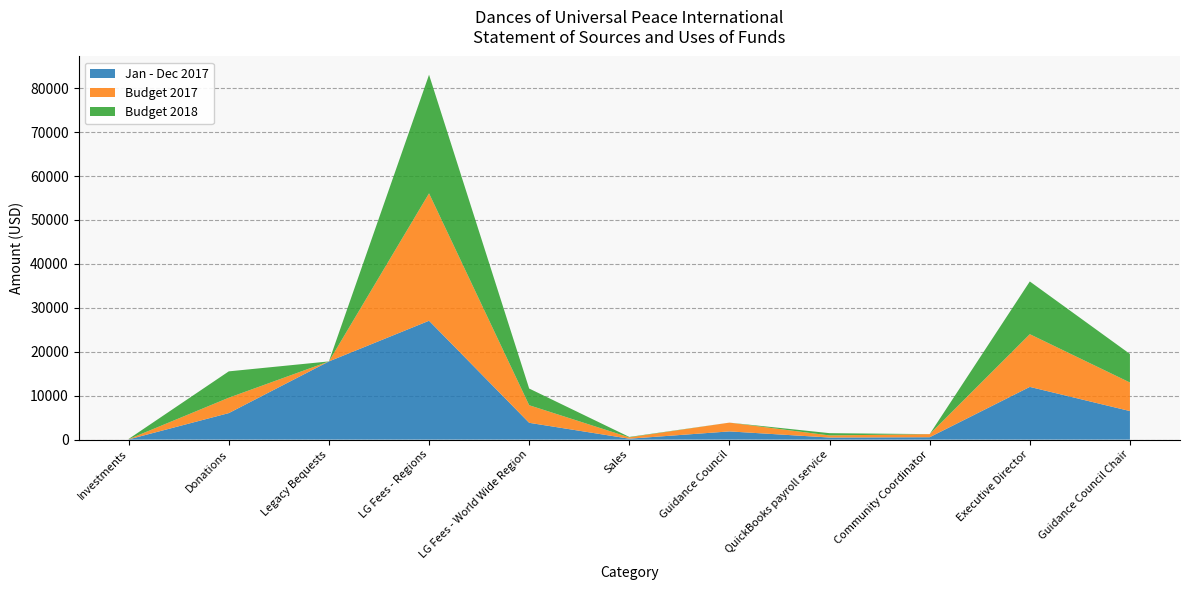

Reading left to right, what are all the values shown in this chart?

Jan - Dec 2017: Investments=53.0	Donations=6036.6	Legacy Bequests=17800.0	LG Fees - Regions=27054.6	LG Fees - World Wide Region=3827.8	Sales=210.2	Guidance Council=1870.0	QuickBooks payroll service=475.7	Community Coordinator=547.3	Executive Director=12000.0	Guidance Council Chair=6500.0
Budget 2017: Investments=50.0	Donations=3500.0	Legacy Bequests=0.0	LG Fees - Regions=29000.0	LG Fees - World Wide Region=4000.0	Sales=300.0	Guidance Council=2000.0	QuickBooks payroll service=475.0	Community Coordinator=700.0	Executive Director=12000.0	Guidance Council Chair=6500.0
Budget 2018: Investments=50.0	Donations=6000.0	Legacy Bequests=0.0	LG Fees - Regions=27000.0	LG Fees - World Wide Region=3800.0	Sales=100.0	Guidance Council=0.0	QuickBooks payroll service=520.0	Community Coordinator=0.0	Executive Director=12000.0	Guidance Council Chair=6500.0